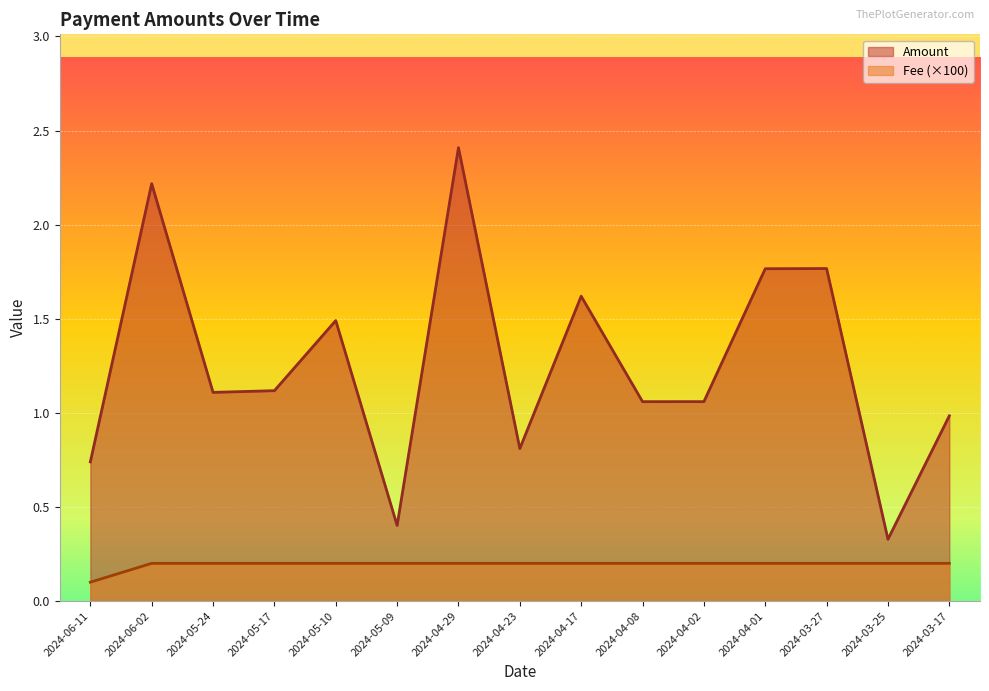

Does the chart display data point markers on the line(s)?

No